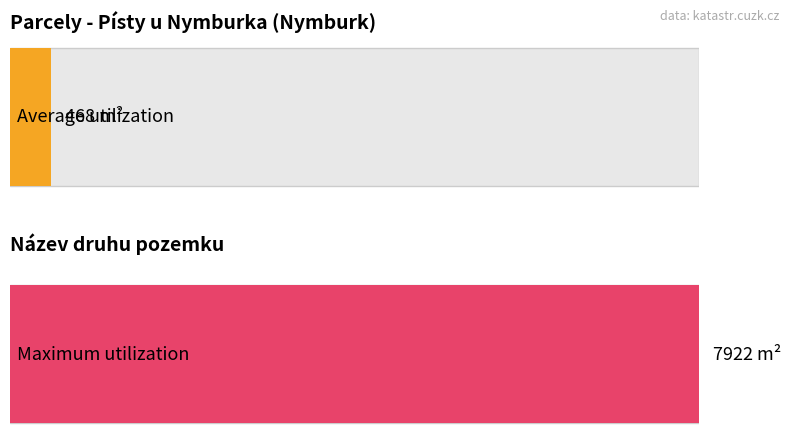

What is the maximum value shown in the chart?

7922